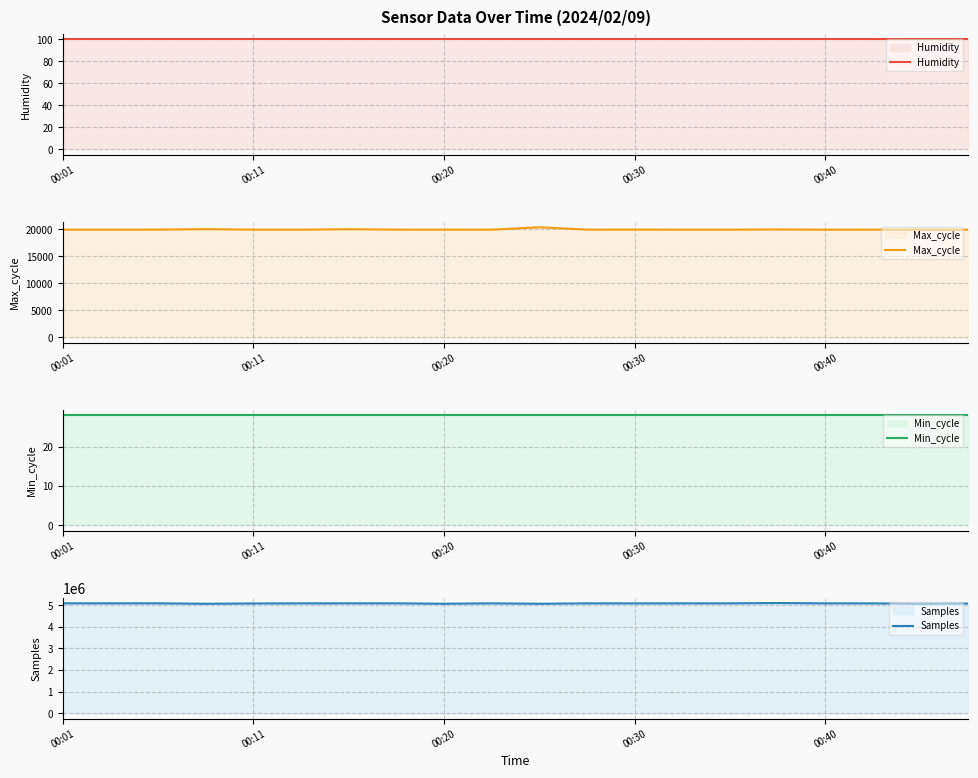

Does the chart have visible grid lines?

Yes